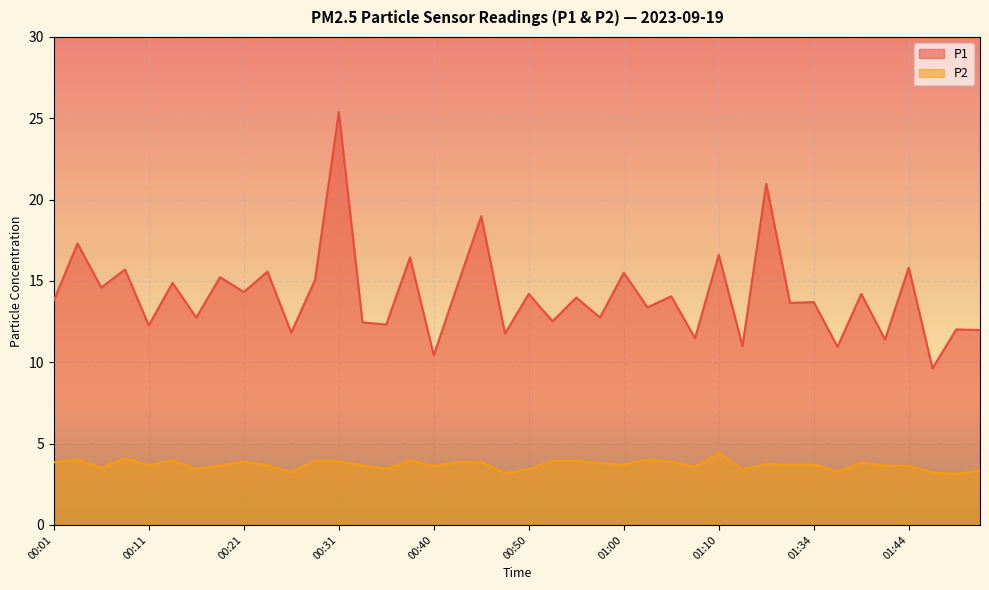

Reading left to right, extract all data points from this chart.

P1: 13.8	17.3	14.6	15.7	12.3	14.9	12.8	15.2	14.3	15.6	11.8	15.1	25.4	12.4	12.3	16.4	10.4	14.7	19.0	11.8	14.2	12.5	14.0	12.8	15.5	13.4	14.1	11.5	16.6	11.0	21.0	13.7	13.7	10.9	14.2	11.4	15.8	9.6	12.0	12.0
P2: 3.9	4.0	3.5	4.1	3.7	4.0	3.5	3.6	3.9	3.7	3.2	4.0	3.9	3.6	3.5	4.0	3.6	3.9	3.9	3.2	3.4	4.0	4.0	3.8	3.7	4.0	3.9	3.6	4.4	3.4	3.8	3.7	3.7	3.3	3.8	3.6	3.6	3.2	3.1	3.4